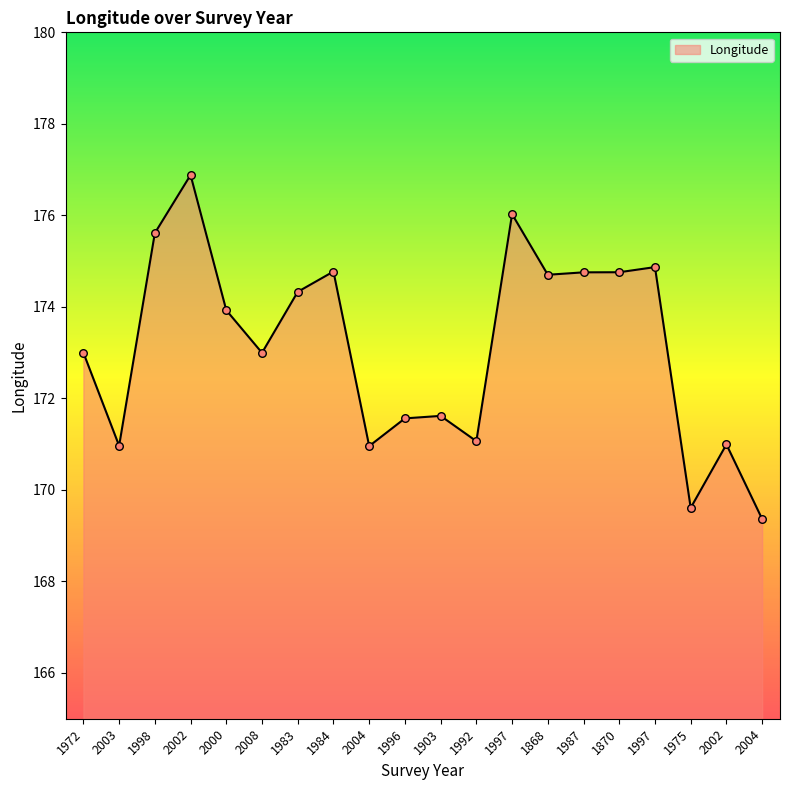

Between 1984 and 1992, which is larger?

1984